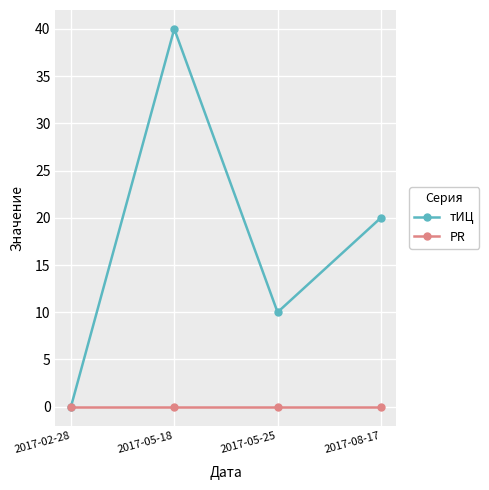

Does the chart have visible grid lines?

Yes